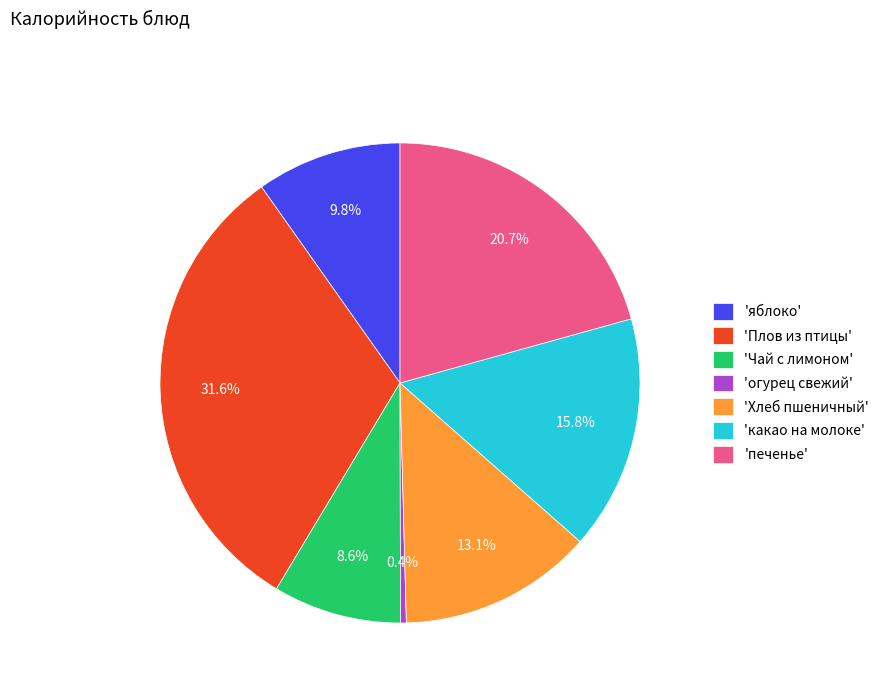

Is there any slice that represents more than half of the pie?

No